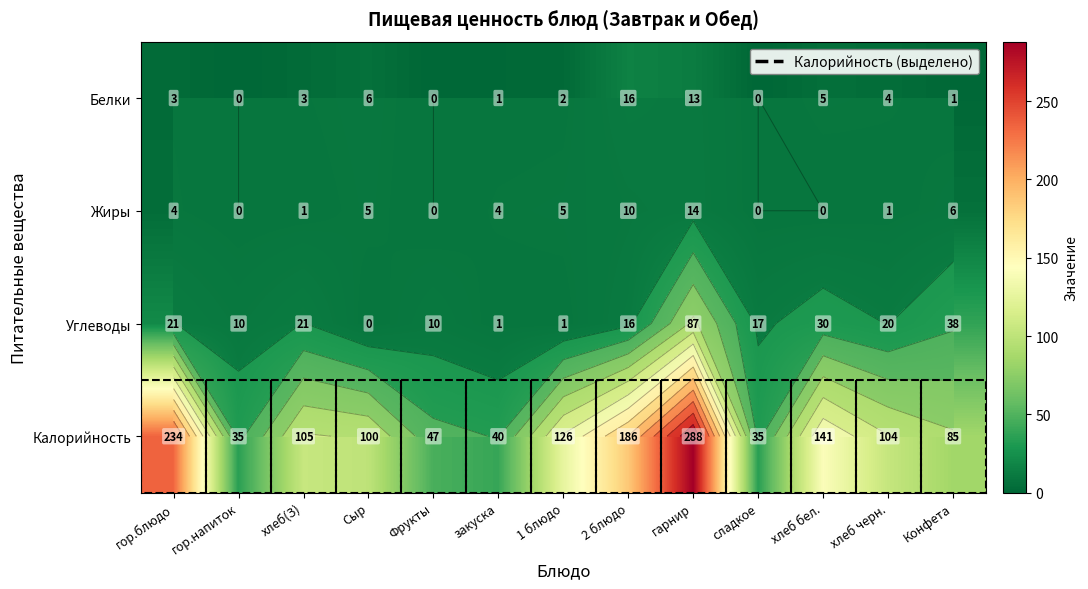

List the series in order of their peak value, highest first.

Калорийность, Углеводы, Белки, Жиры